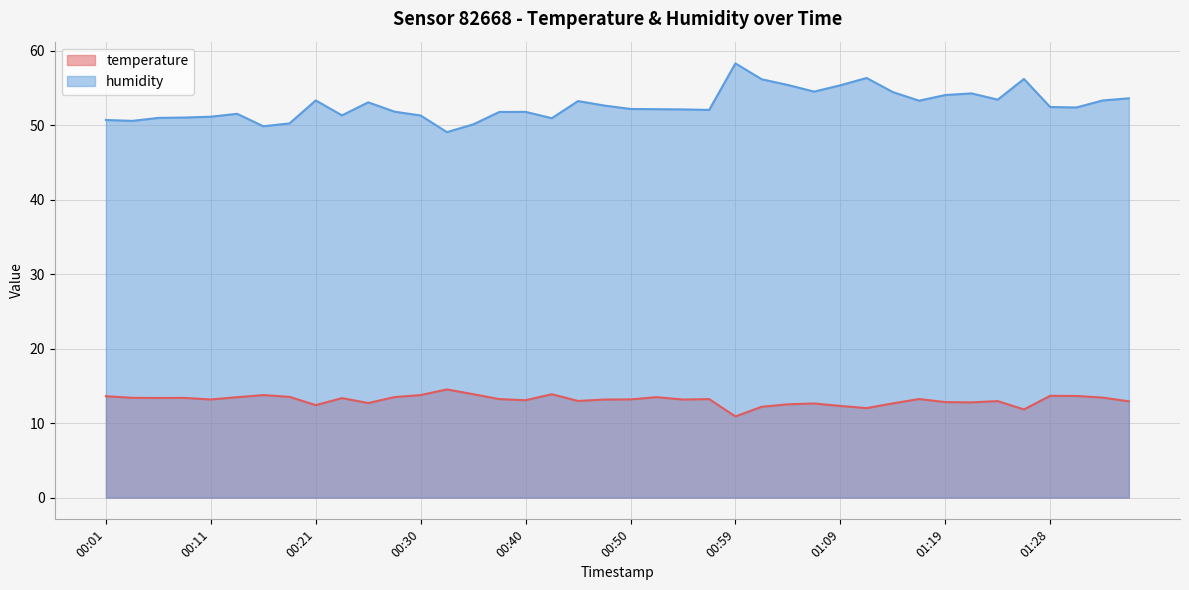

True or false: temperature and humidity cross at least once.

False